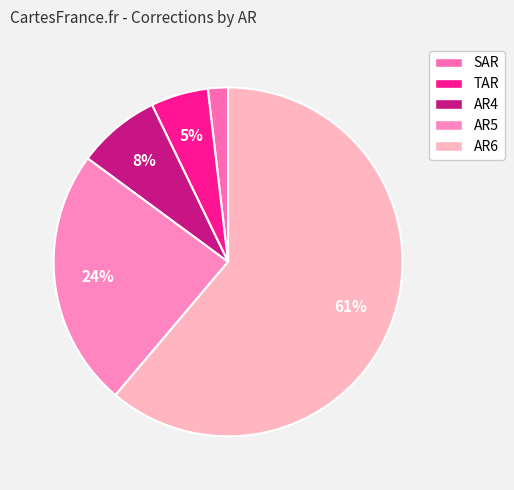

How many segments does this pie chart have?

5